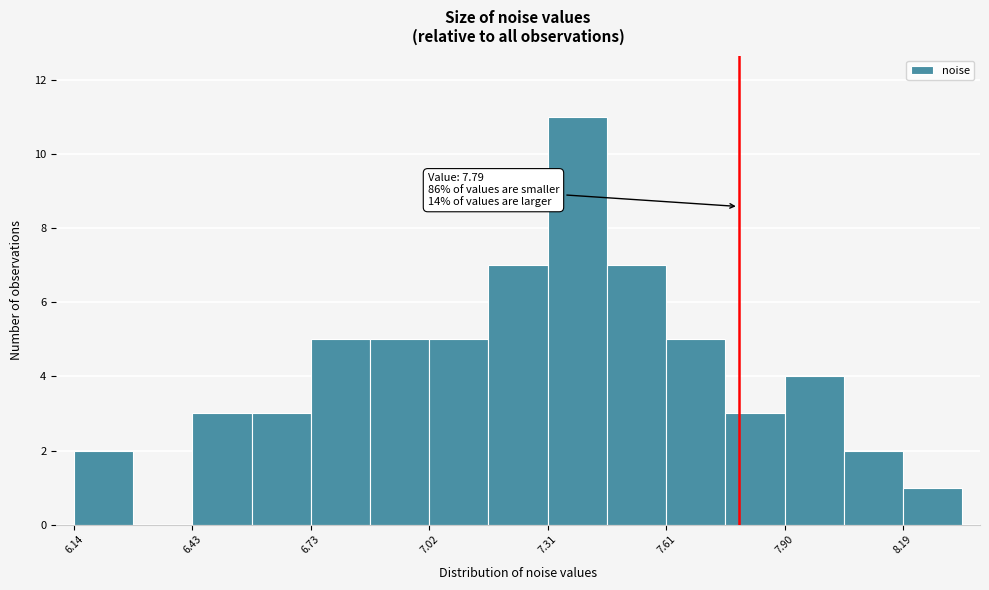

Around what value on the x-axis is the tallest bar? Give the approximate position of its centre, as read against the axis.

7.40